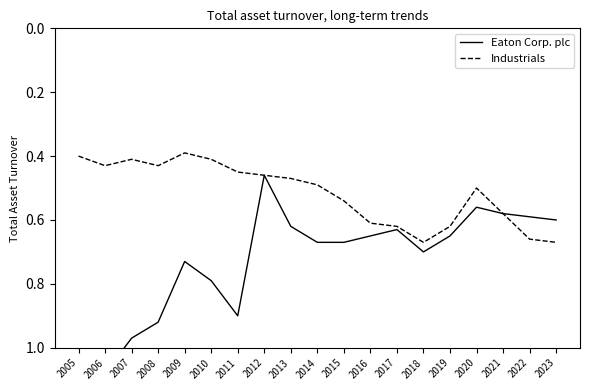

What is the minimum value for Eaton Corp. plc?

0.5